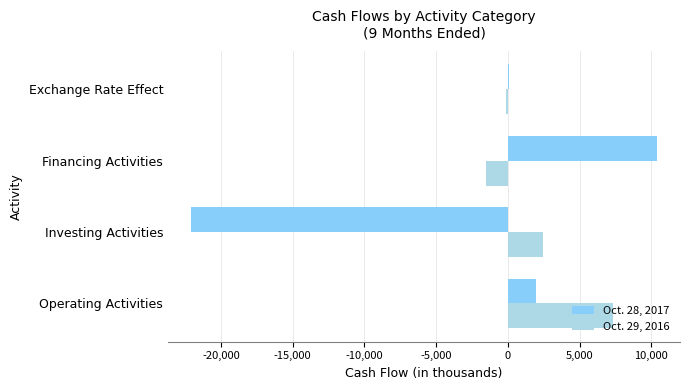

How many data points does each series have?

4